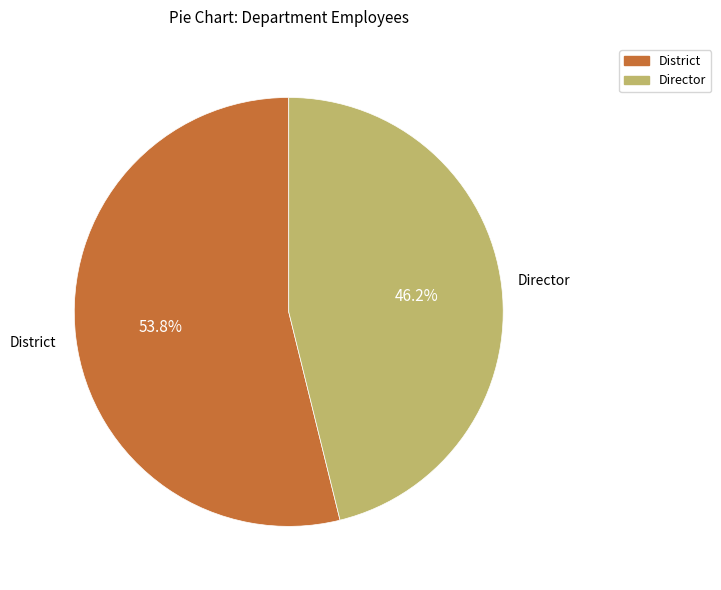

How many slices are in this pie chart?

2